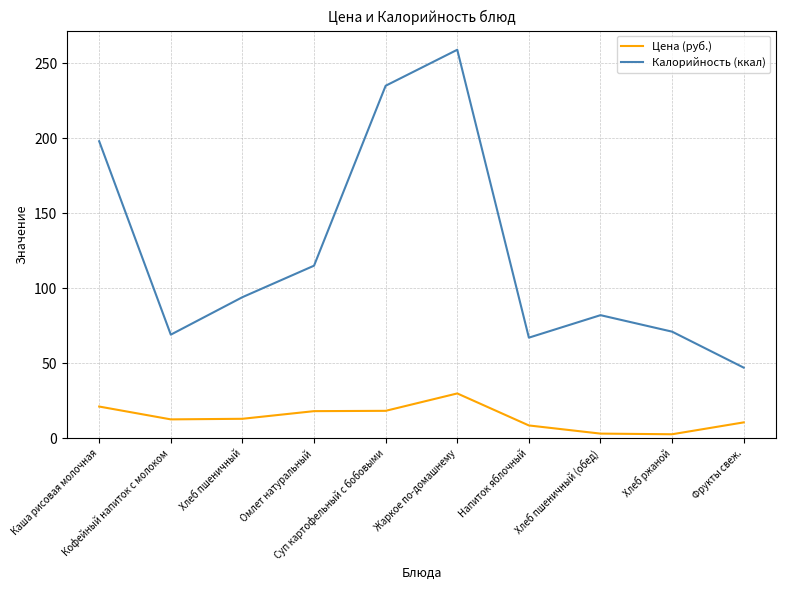

What is the difference between the maximum and minimum values in the Цена (руб.) series?

27.2